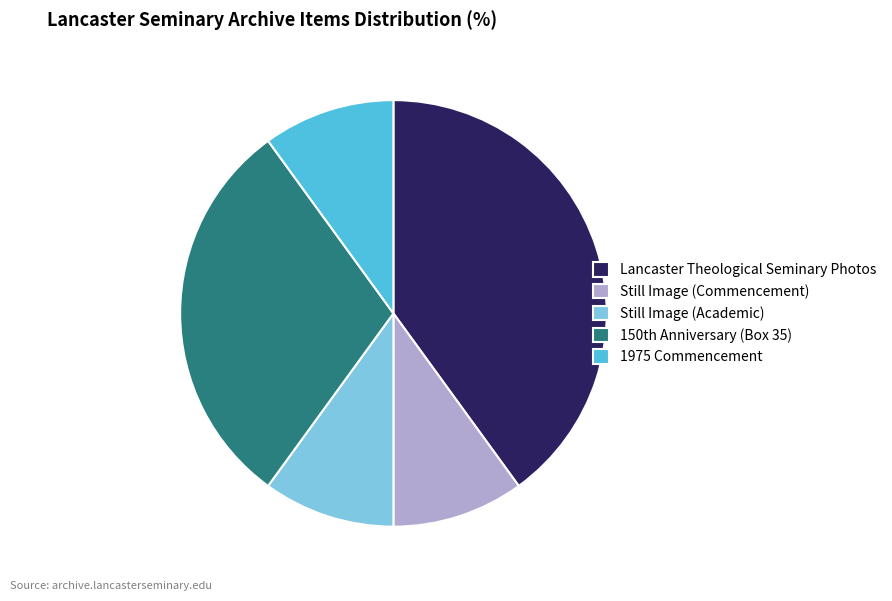

True or false: 1975 Commencement accounts for 24% of the total.

False